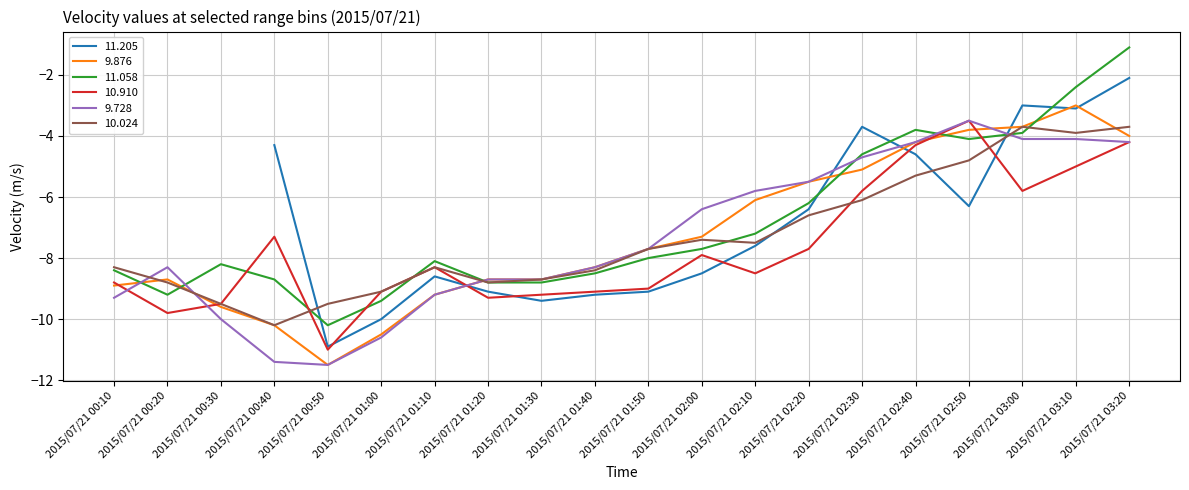

Which series has the largest total across all categories?

 11.058